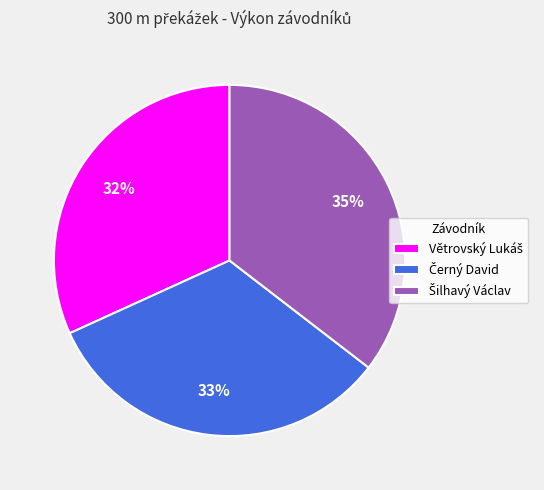

Is there any slice that represents more than half of the pie?

No